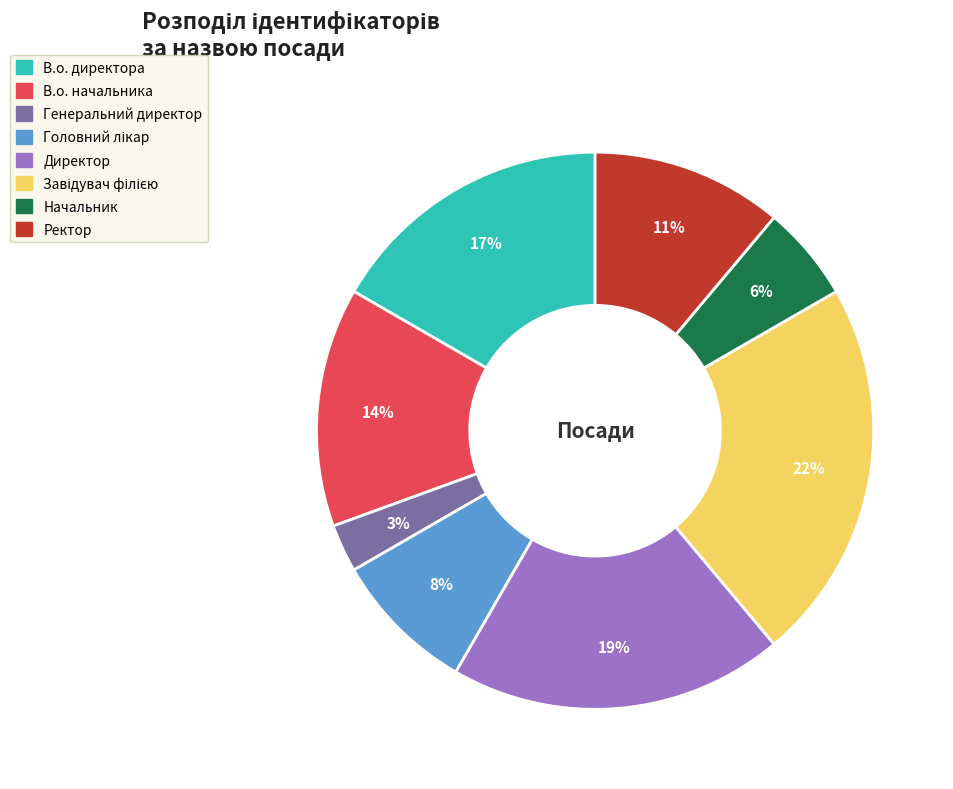

To the nearest percent, what is the difference between the В.о. начальника and Генеральний директор slice percentages?

11%